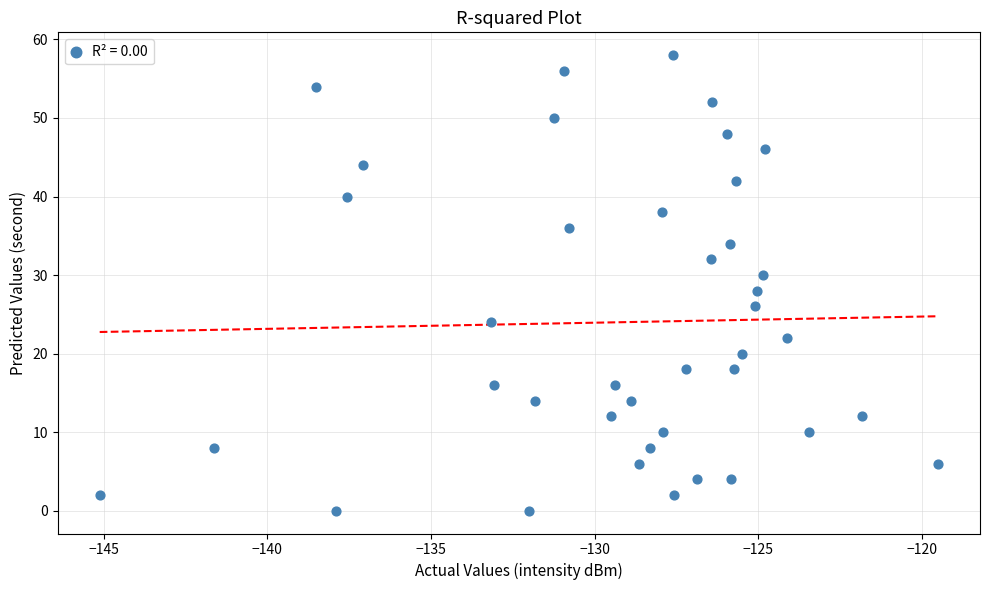

What is the range of Y values (max minus min)?

58